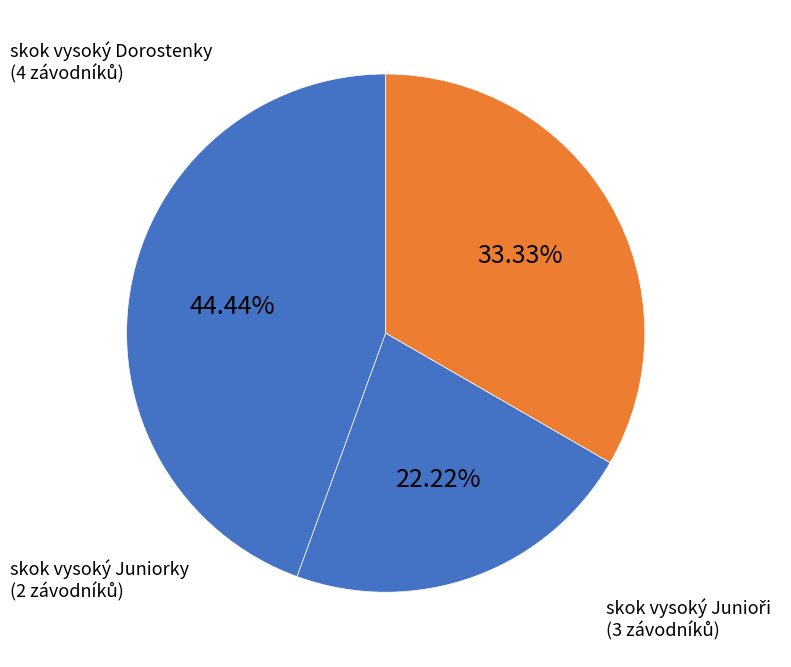

How many segments does this pie chart have?

3